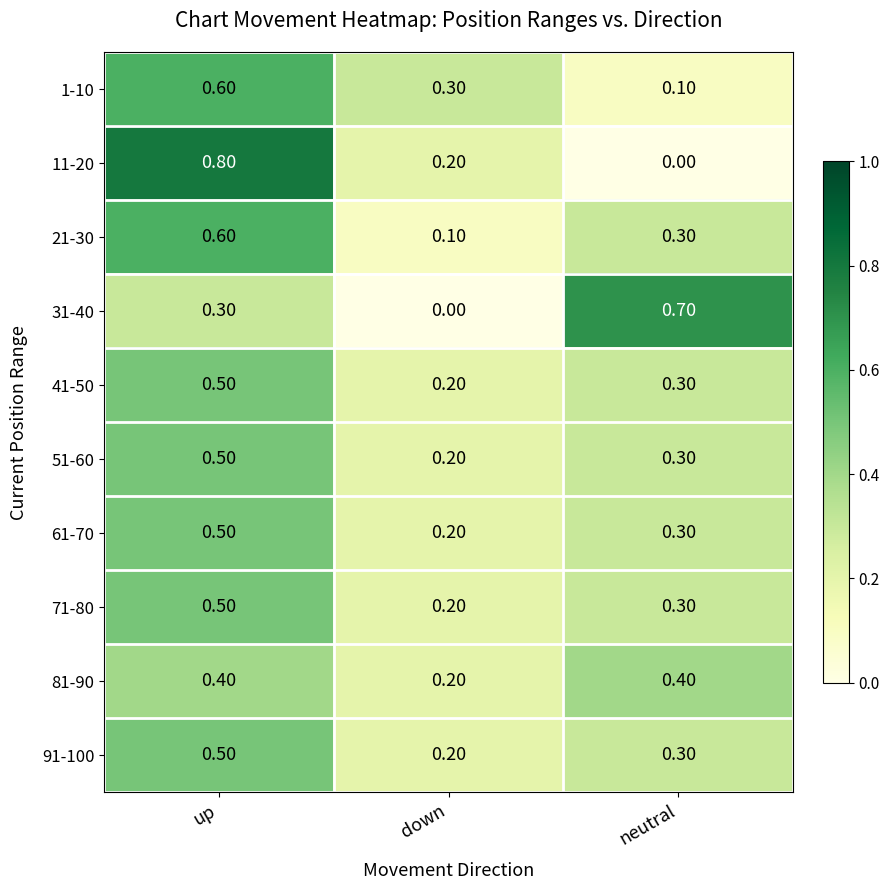

Where is 11-20 nearest to the value 0?

neutral